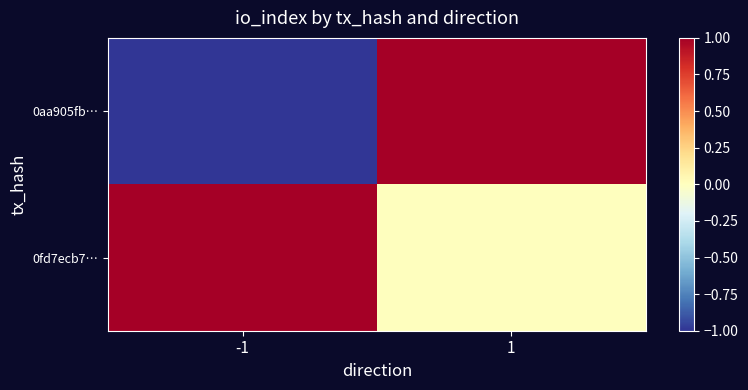

Between 1 and -1, which is larger?

1